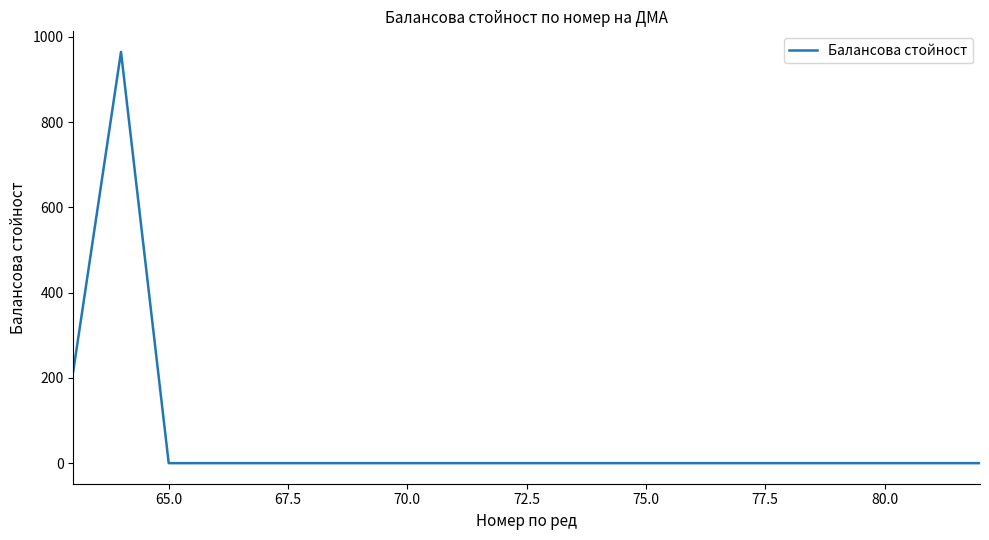

What is the maximum value shown in the chart?

965